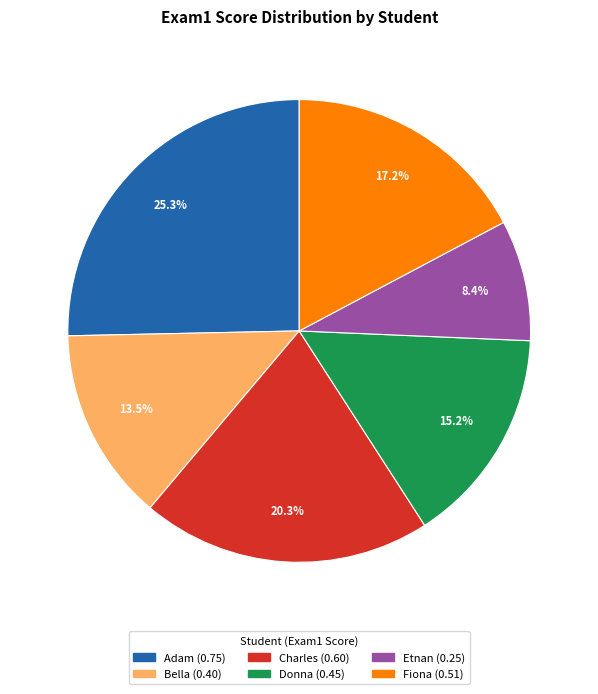

Rank the categories by value from highest to lowest.

Adam, Charles, Fiona, Donna, Bella, Etnan